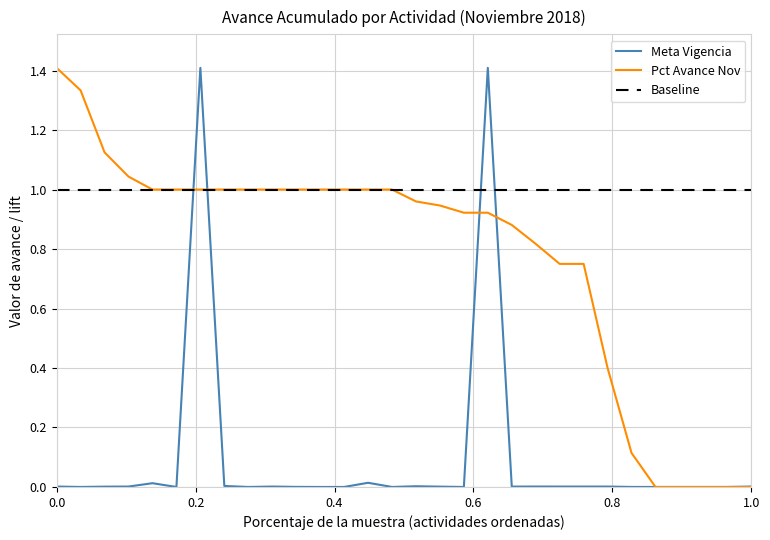

Which series has the largest total across all categories?

Baseline